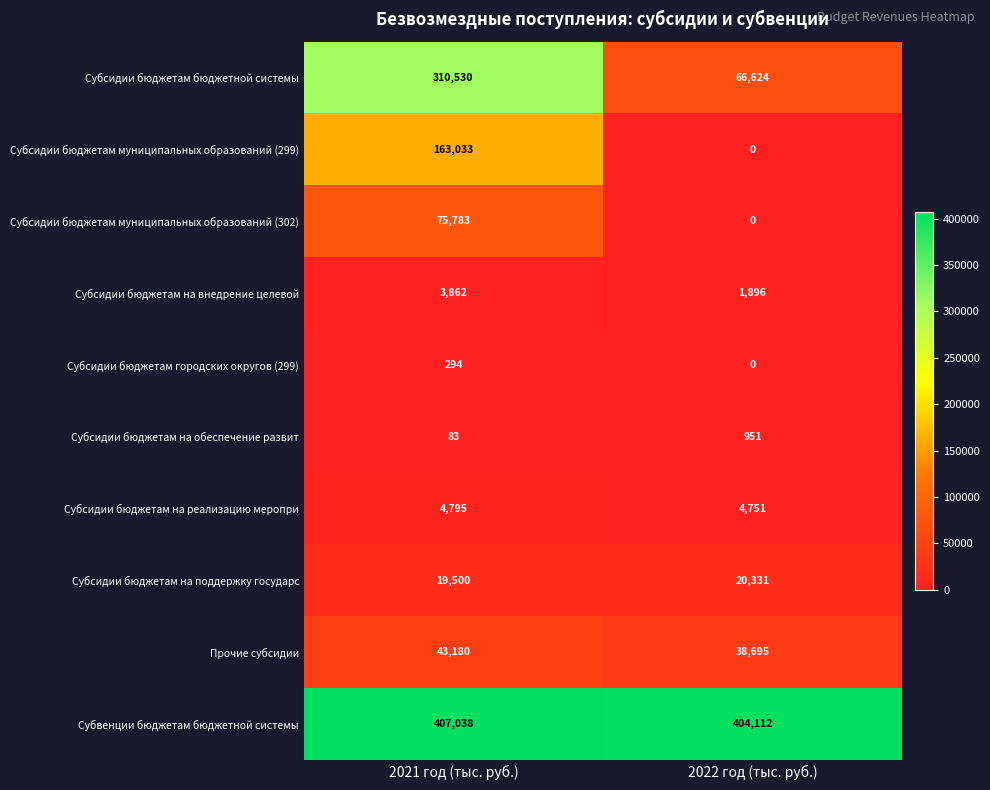

Reading left to right, list all the values displayed in this chart.

Субсидии бюджетам бюджетной системы: 2021 год (тыс. руб.)=310530	2022 год (тыс. руб.)=66624
Субсидии бюджетам муниципальных образований (299): 2021 год (тыс. руб.)=163033	2022 год (тыс. руб.)=0
Субсидии бюджетам муниципальных образований (302): 2021 год (тыс. руб.)=75783	2022 год (тыс. руб.)=0
Субсидии бюджетам на внедрение целевой: 2021 год (тыс. руб.)=3862	2022 год (тыс. руб.)=1896
Субсидии бюджетам городских округов (299): 2021 год (тыс. руб.)=294	2022 год (тыс. руб.)=0
Субсидии бюджетам на обеспечение развит: 2021 год (тыс. руб.)=83	2022 год (тыс. руб.)=951
Субсидии бюджетам на реализацию меропри: 2021 год (тыс. руб.)=4795	2022 год (тыс. руб.)=4751
Субсидии бюджетам на поддержку государс: 2021 год (тыс. руб.)=19500	2022 год (тыс. руб.)=20331
Прочие субсидии: 2021 год (тыс. руб.)=43180	2022 год (тыс. руб.)=38695
Субвенции бюджетам бюджетной системы: 2021 год (тыс. руб.)=407038	2022 год (тыс. руб.)=404112